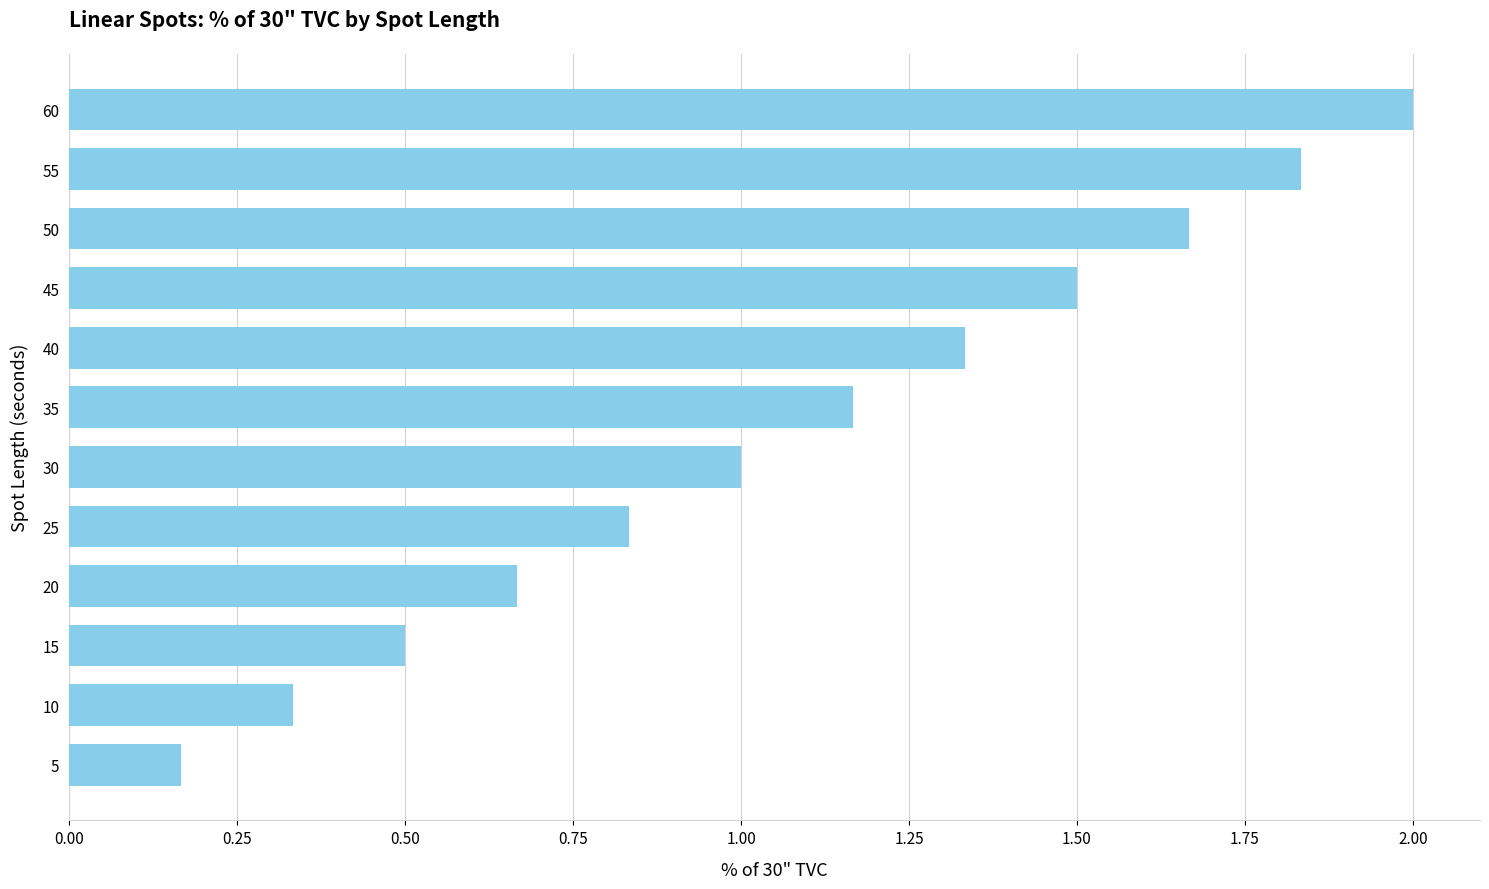

List the labels in order of value, smallest first.

5, 10, 15, 20, 25, 30, 35, 40, 45, 50, 55, 60